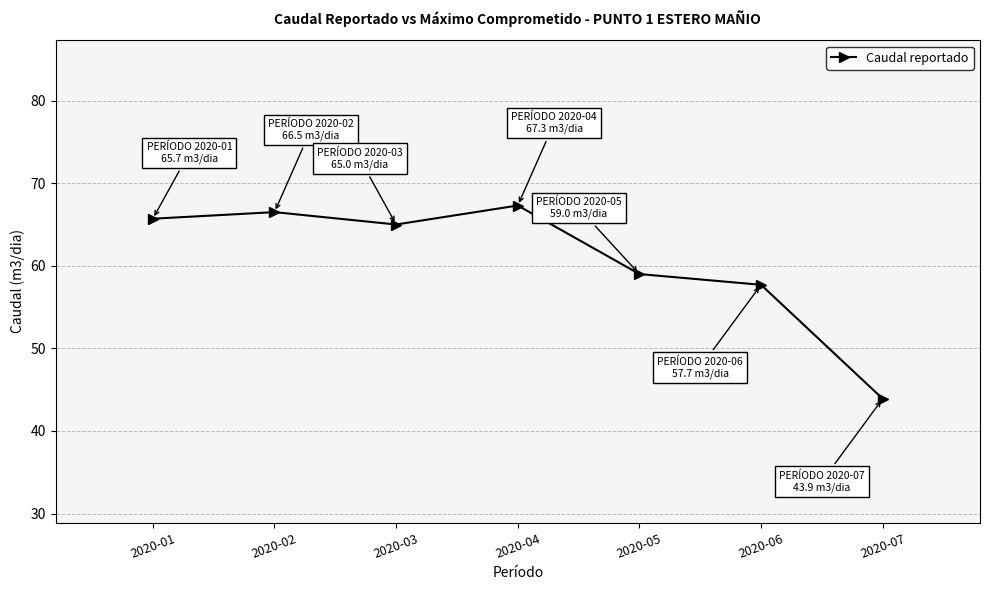

What is the average value?

60.7